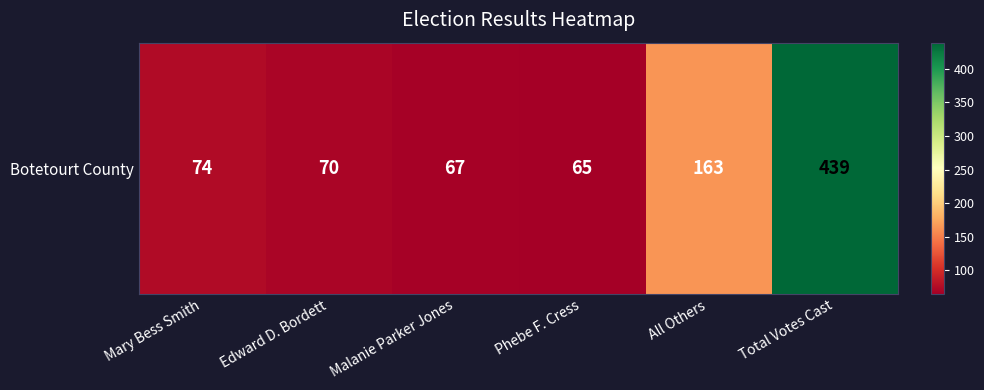

What is the greatest value displayed?

439